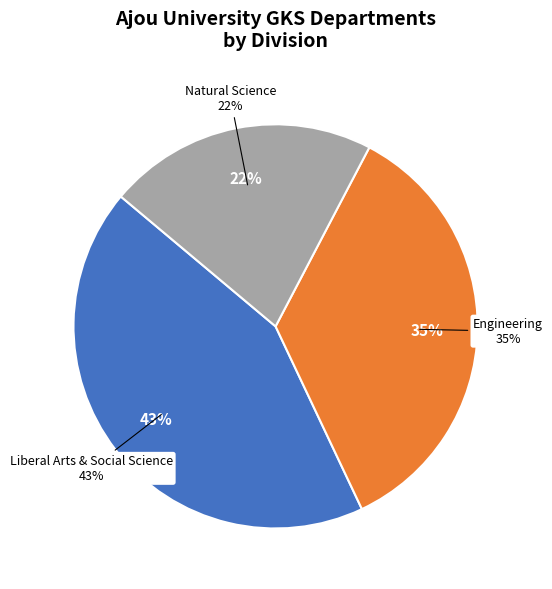

Does any single category account for the majority?

No